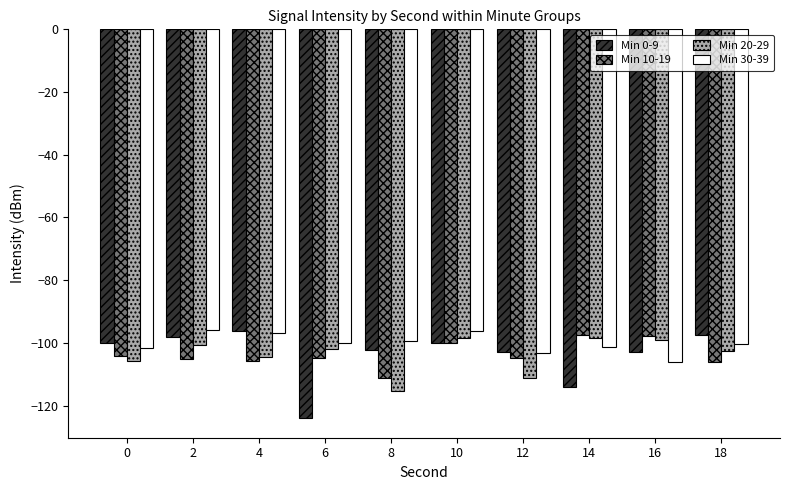

What is the approximate value of Min 10-19 at 4?

-105.8